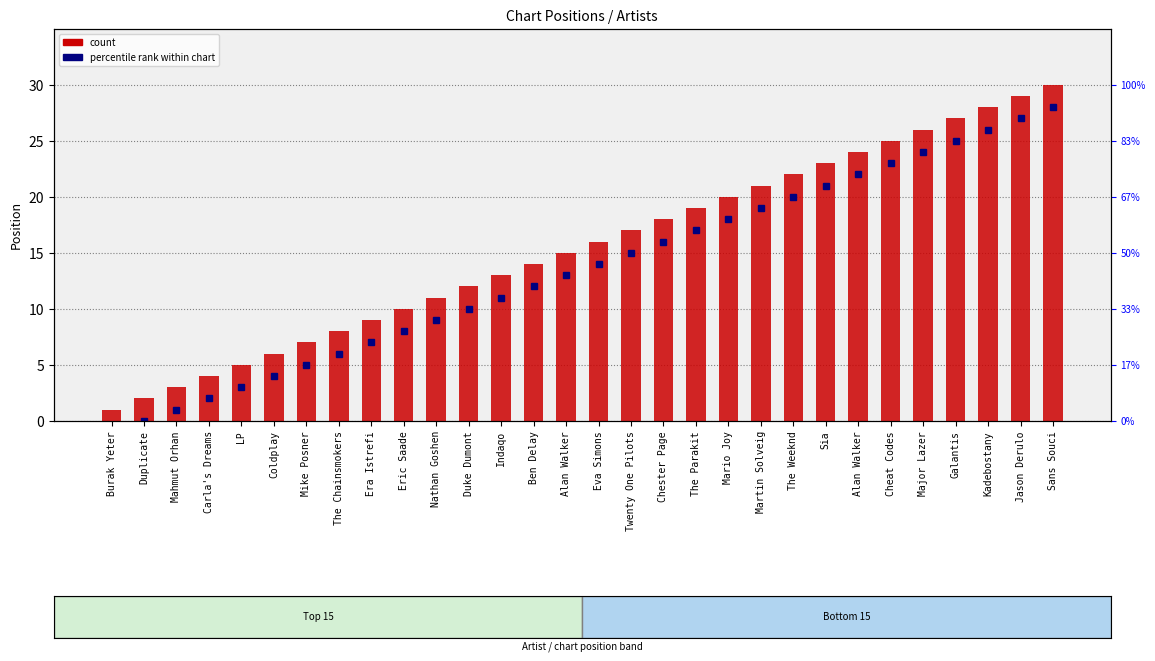

Is it true that the value at Burak Yeter is 1?

True